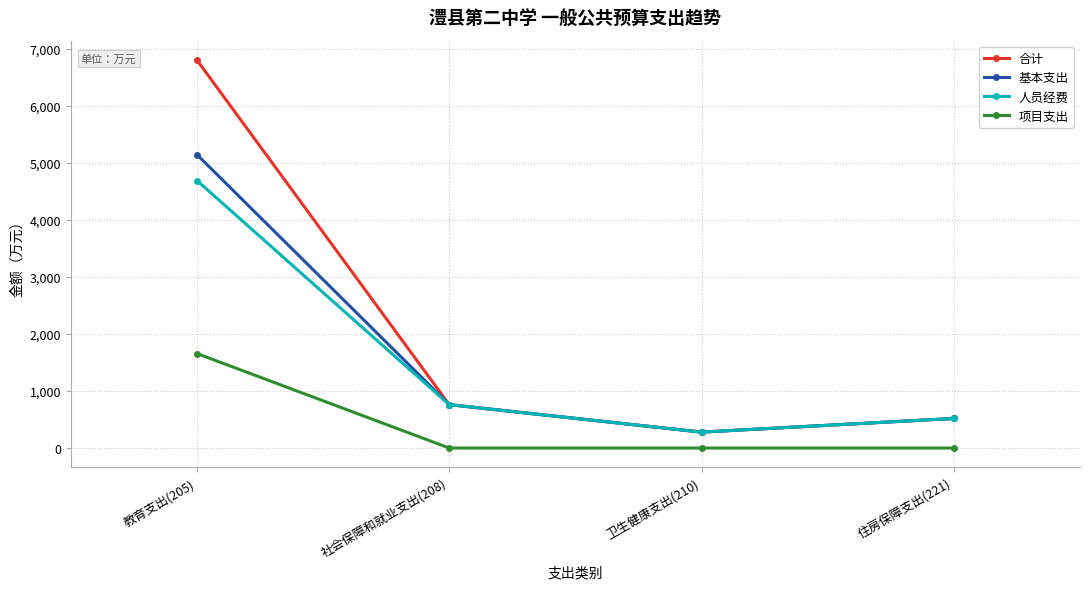

Rank the categories by 合计 value from lowest to highest.

卫生健康支出(210), 住房保障支出(221), 社会保障和就业支出(208), 教育支出(205)